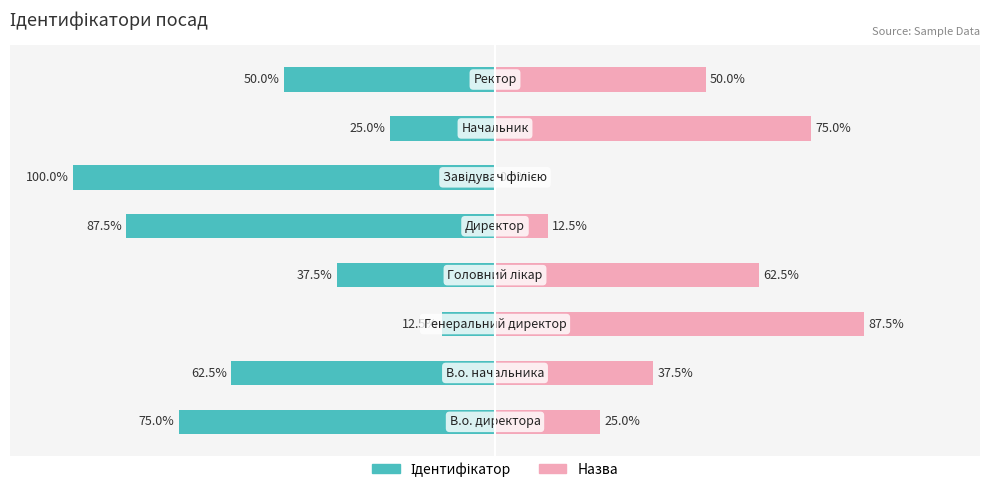

Reading right to left, list all the values displayed in this chart.

Ідентифікатор: 7=-50.0	6=-25.0	5=-100.0	4=-87.5	3=-37.5	2=-12.5	1=-62.5	0=-75.0
Назва: 7=50.0	6=75.0	5=0.0	4=12.5	3=62.5	2=87.5	1=37.5	0=25.0